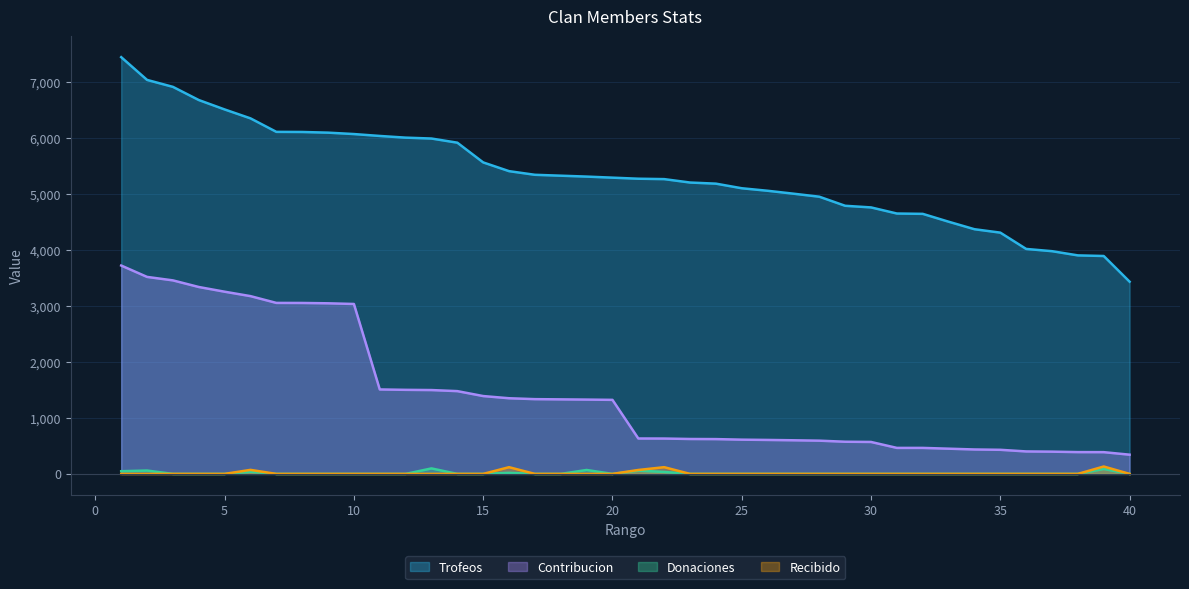

Reading left to right, what are all the values shown in this chart?

Trofeos: 7436	7030	6906	6671	6503	6344	6103	6101	6089	6064	6030	6000	5984	5910	5558	5402	5337	5321	5305	5286	5267	5260	5199	5179	5097	5052	5000	4946	4784	4755	4646	4640	4500	4366	4305	4014	3974	3899	3888	3430
Contribucion: 3718	3515	3453	3335	3251	3172	3051	3050	3044	3032	1507	1500	1496	1477	1389	1350	1334	1330	1326	1321	632	631	623	621	611	606	600	593	574	570	464	464	450	436	430	401	397	389	388	343
Donaciones: 48	60	0	0	0	38	0	0	0	0	0	0	98	0	0	19	0	0	70	0	58	35	0	0	0	0	0	0	0	0	0	0	0	0	0	0	0	0	88	0
Recibido: 0	0	0	0	0	72	0	0	0	0	0	0	0	0	0	120	0	0	0	0	70	120	0	0	0	0	0	0	0	0	0	0	0	0	0	0	0	0	132	0